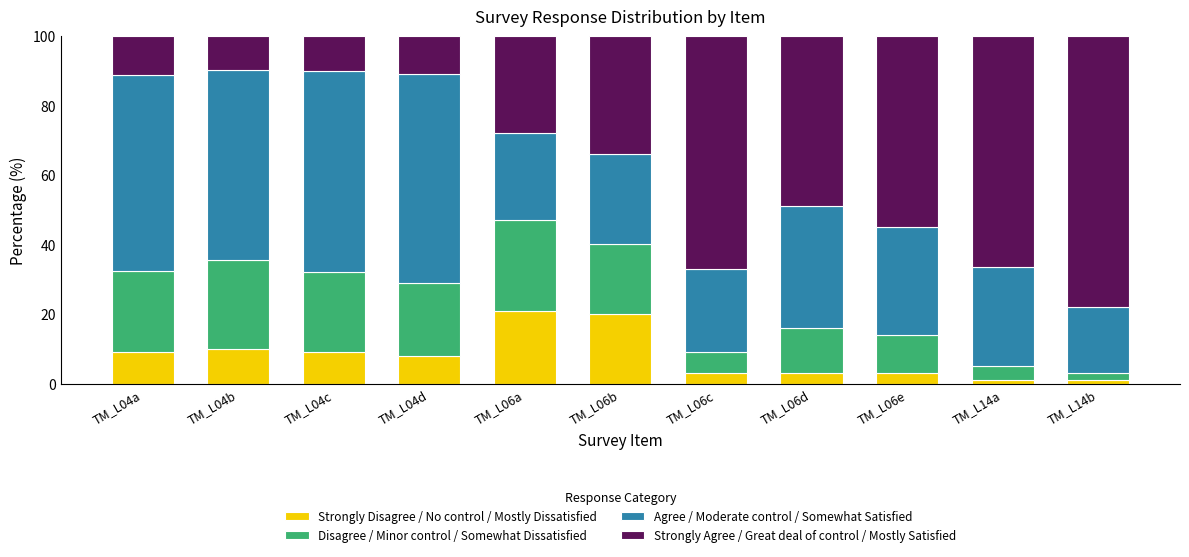

What is the maximum value for Strongly Disagree / No control / Mostly Dissatisfied?

21.0